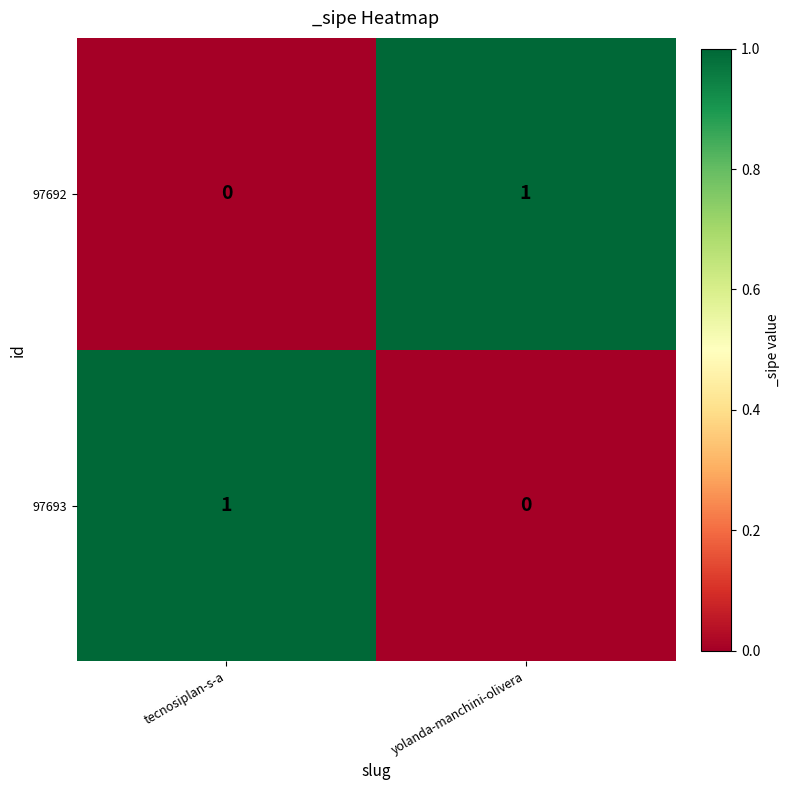

Reading left to right, extract all data points from this chart.

97692: 0	1
97693: 1	0